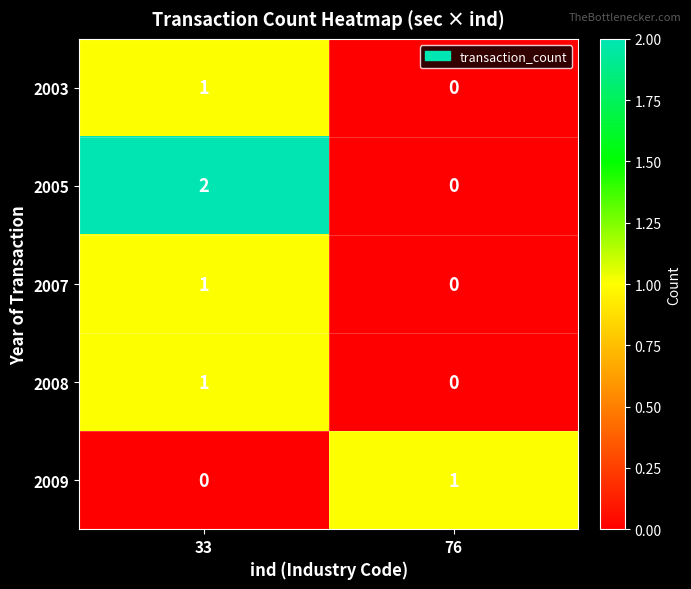

Between 33 and 76, which series saw the biggest shift?

2005